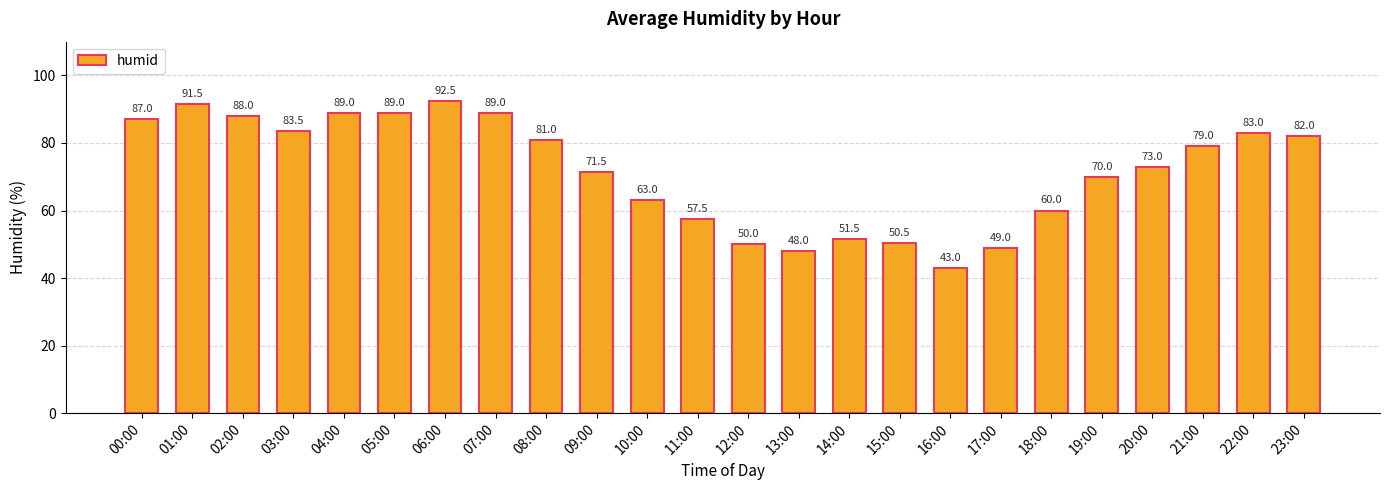

Where is the data nearest to the value 67?

19:00